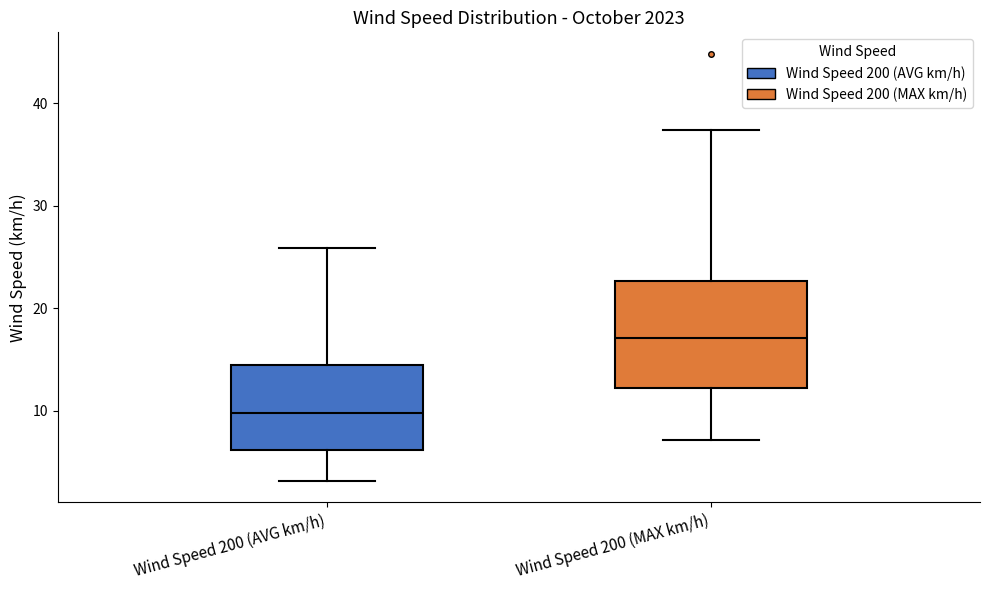

Comparing the boxes themselves (not the whiskers), which one is the tallest?

Wind Speed 200 (MAX km/h)